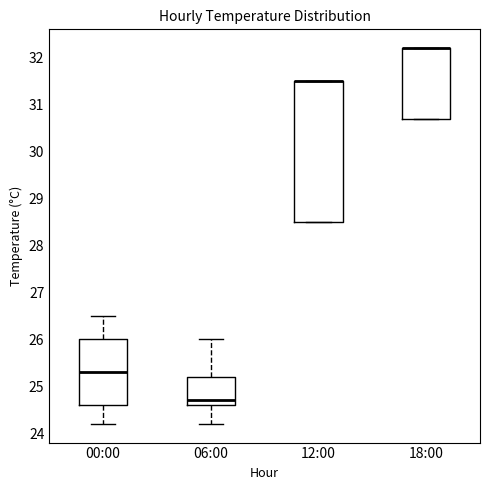

Where does the median line of the box for 06:00 sit on the y-axis? The values are not printed on the chart, so give them approximately, as read against the axis.

24.7